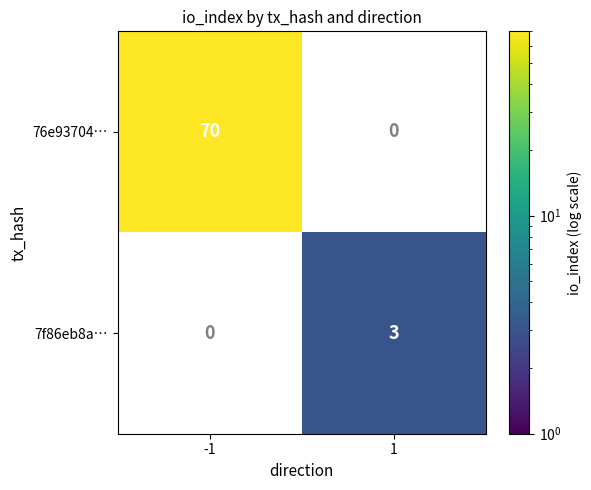

What is the total value across all series at 1?

3